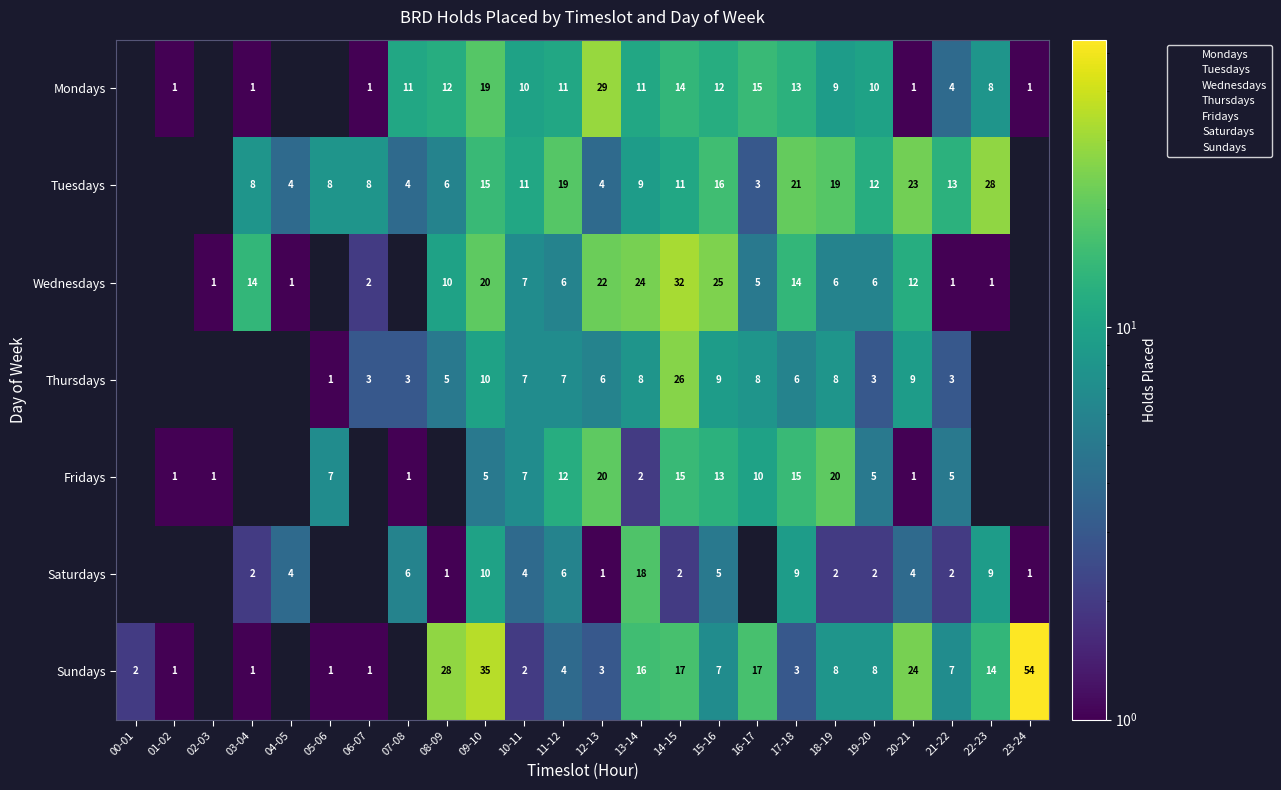

At 17-18, list the series in order from smallest to largest.

Sundays, Thursdays, Saturdays, Mondays, Wednesdays, Fridays, Tuesdays